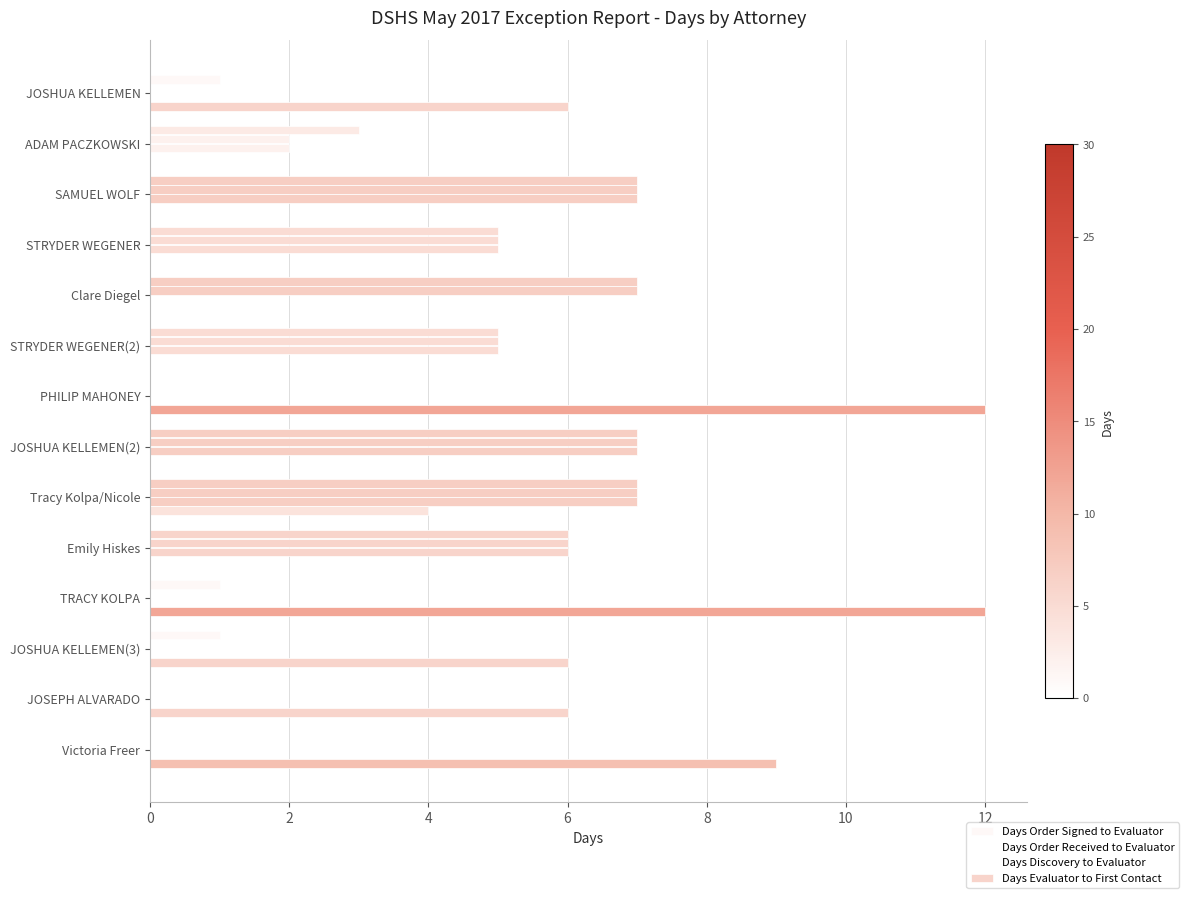

How many series are shown in this chart?

4